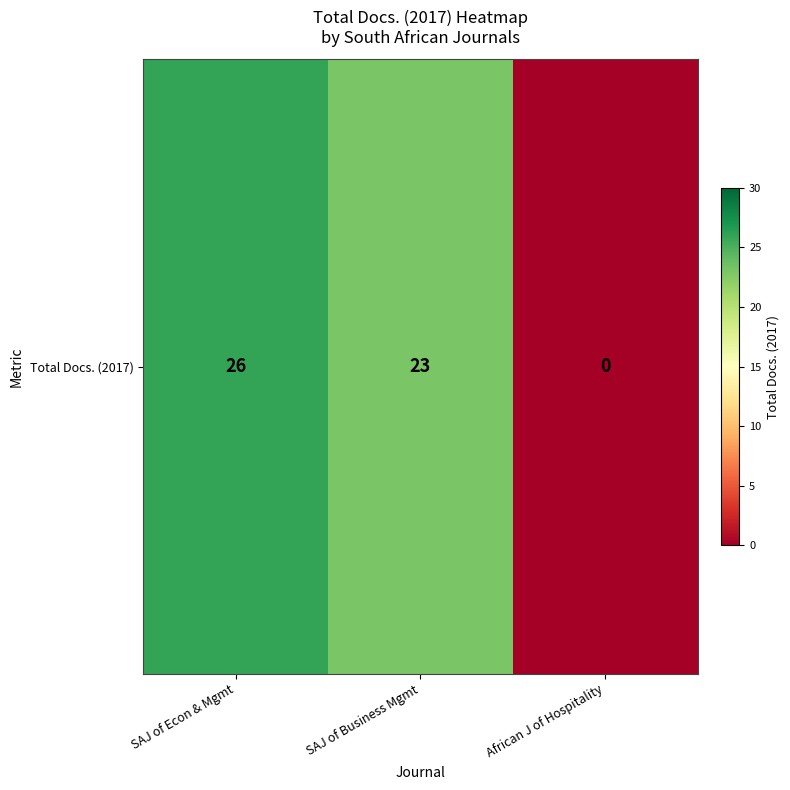

How many data points does each series have?

3